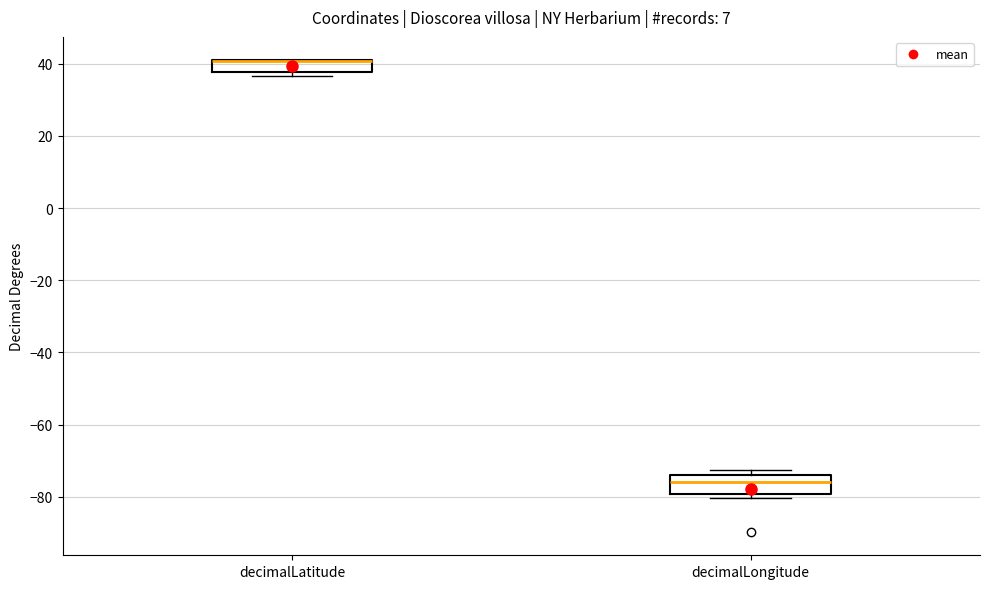

Where is the lower edge of the box for decimalLatitude on the y-axis? The values are not printed on the chart, so give them approximately, as read against the axis.

38